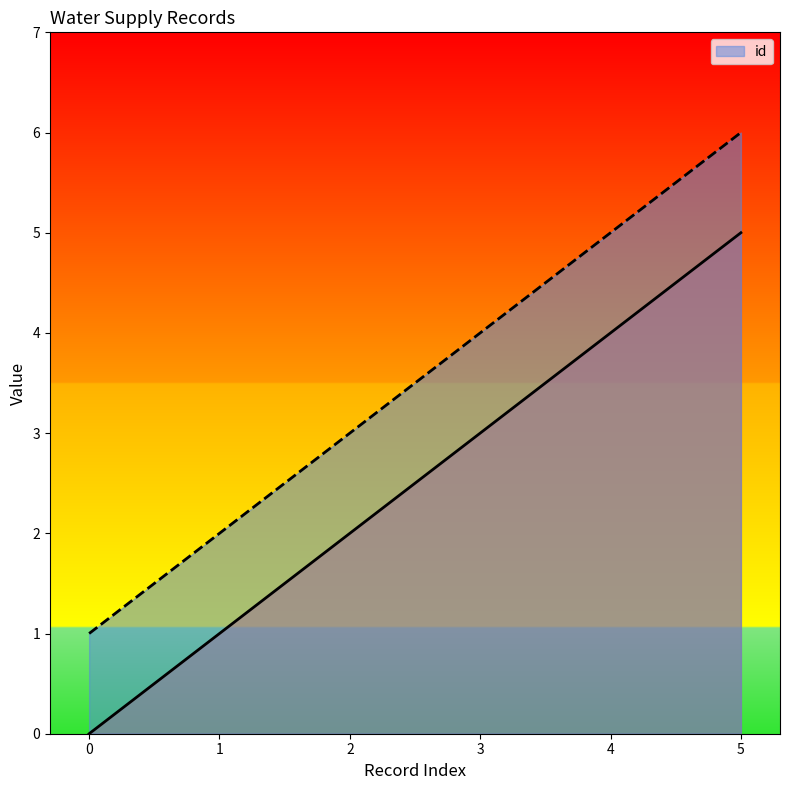

List the labels in order of id value, smallest first.

0, 1, 2, 3, 4, 5